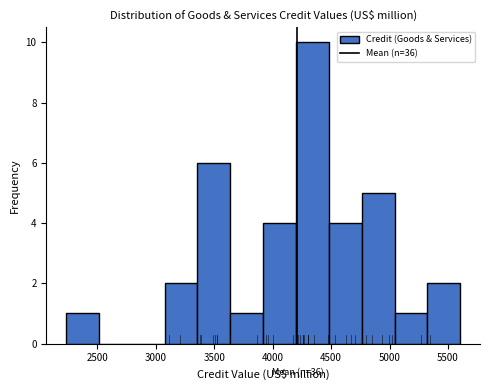

Which range on the x-axis has the tallest bar?

4200 to 4500